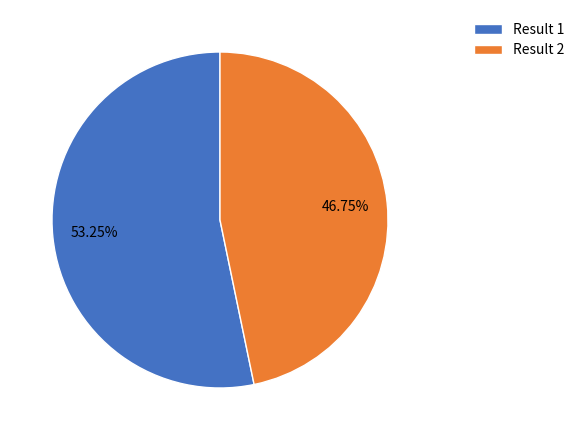

True or false: Result 1 accounts for 42% of the total.

False